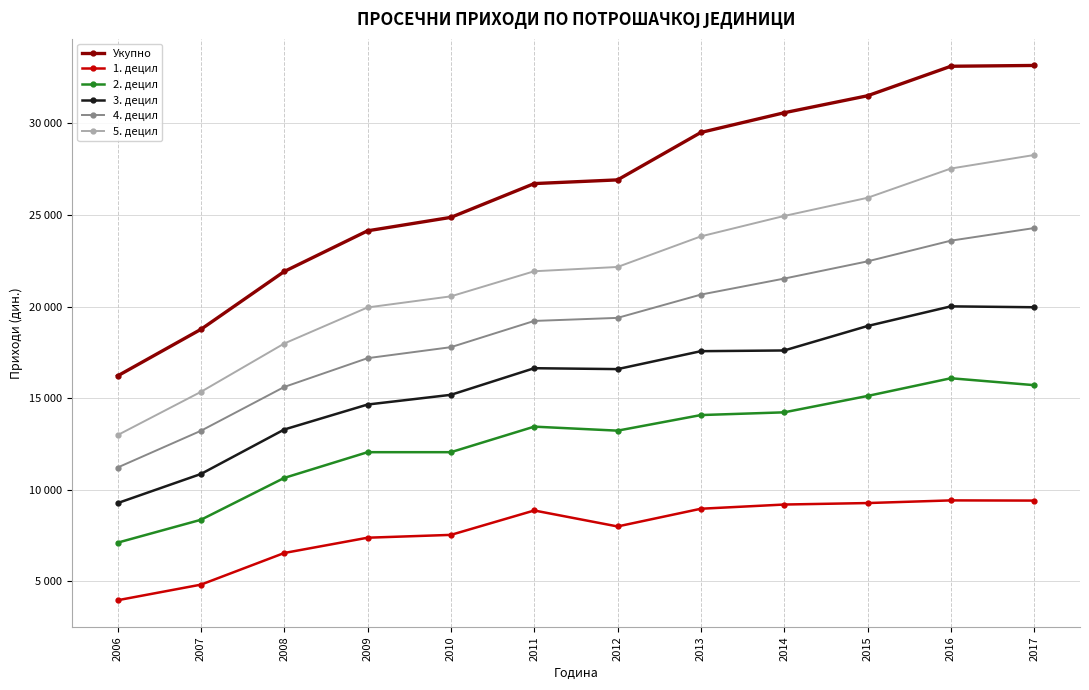

What is the difference between the maximum and minimum values in the 1. децил series?

5448.8